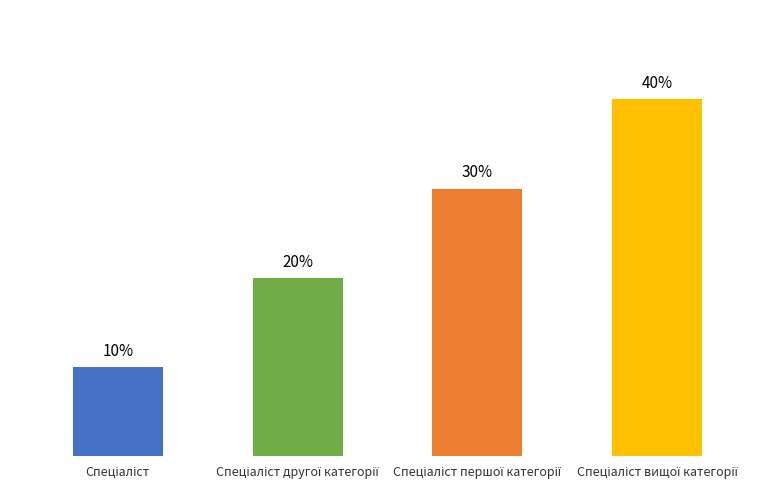

Reading left to right, what are all the values shown in this chart?

10	20	30	40